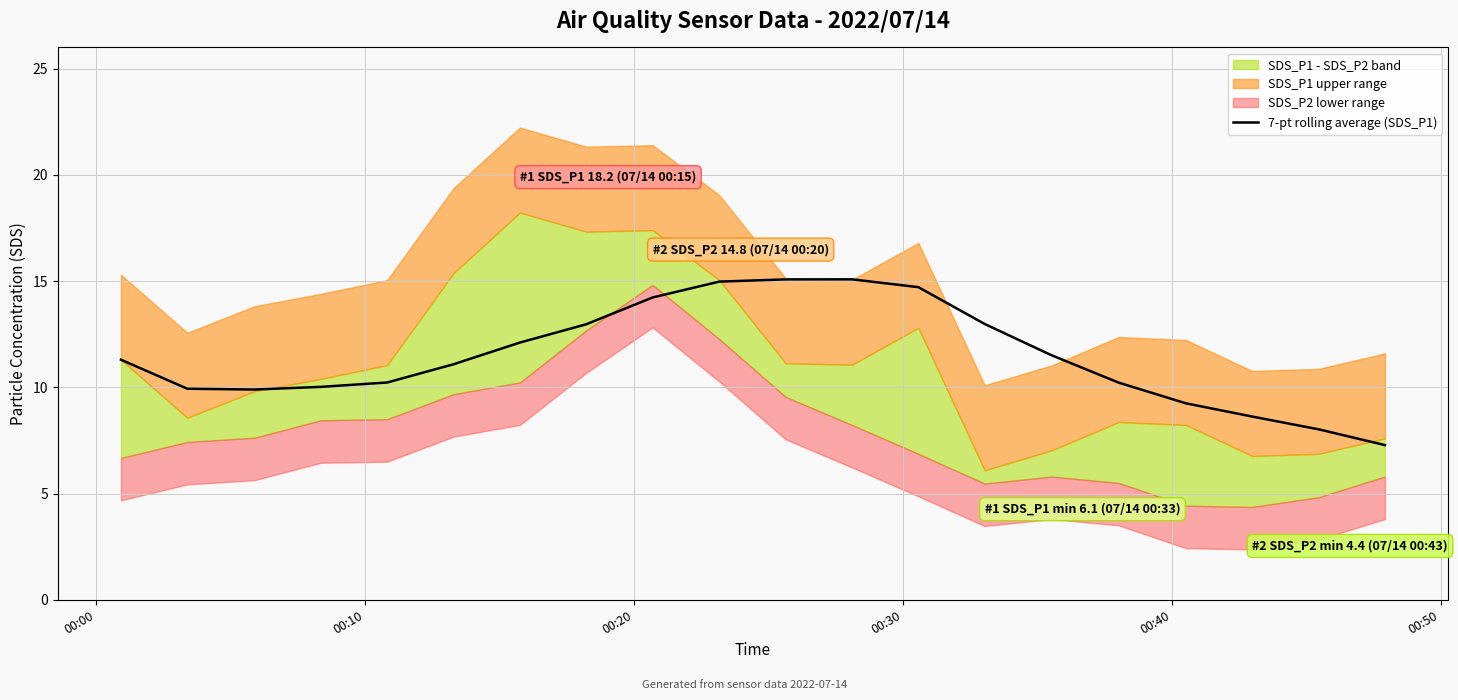

What is the minimum value for 7-pt rolling average (SDS_P1)?

7.3